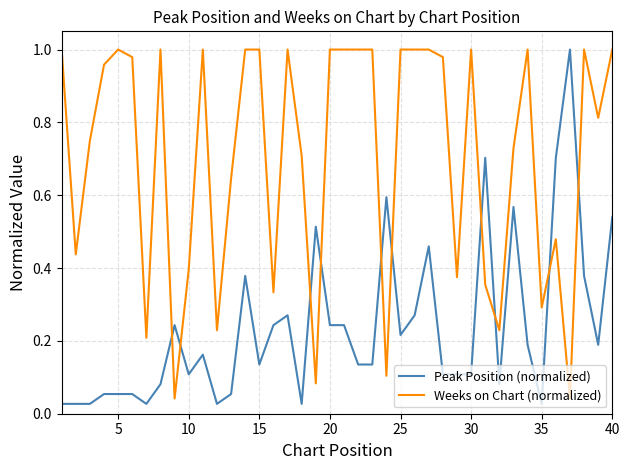

What are all the series names shown in the legend?

Peak Position (normalized), Weeks on Chart (normalized)